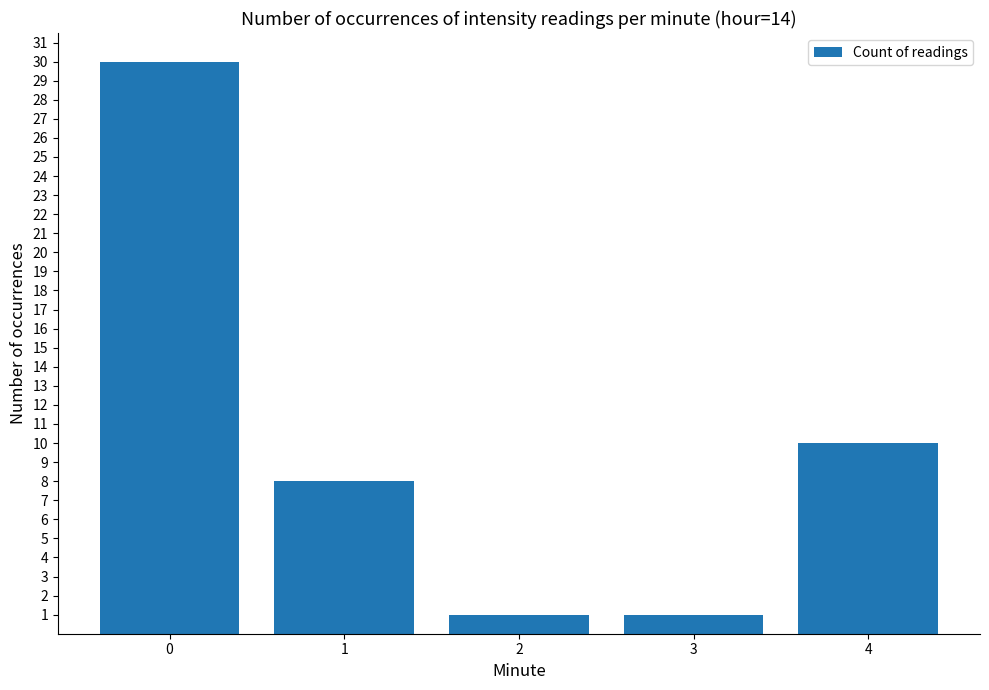

What is the sum of all values?

50